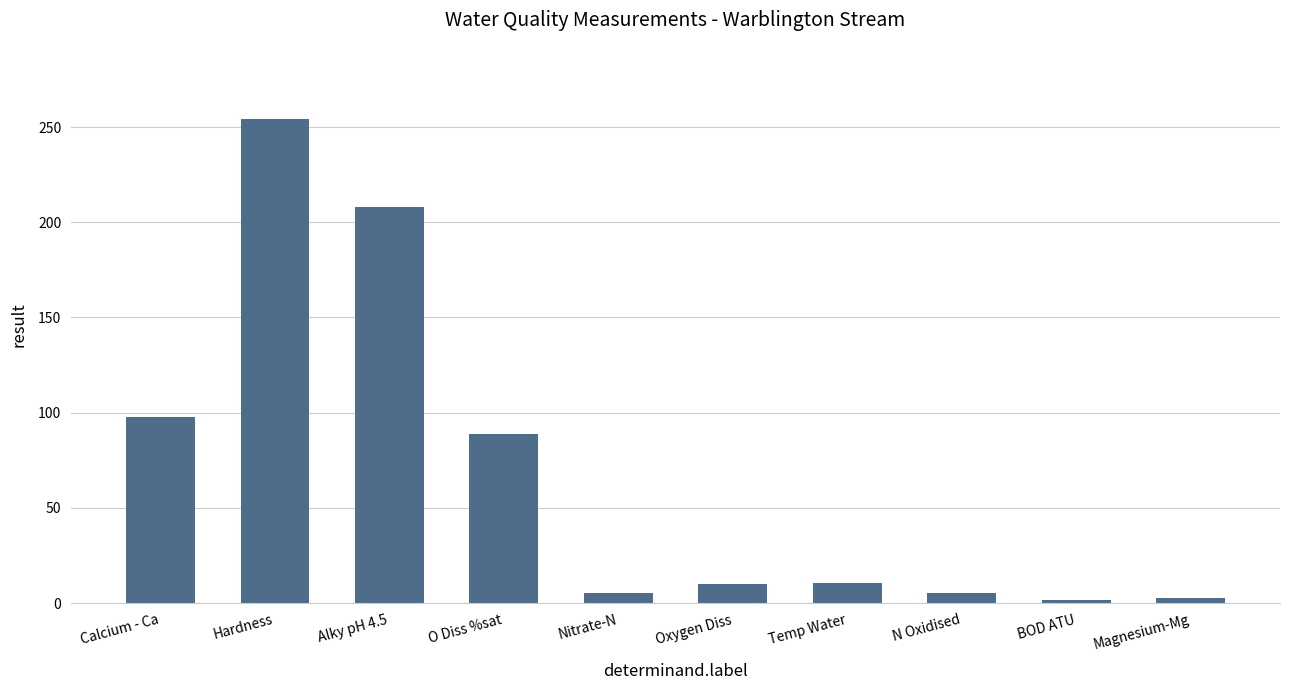

What is the ratio of the value at Hardness to the value at Magnesium-Mg?

102.8